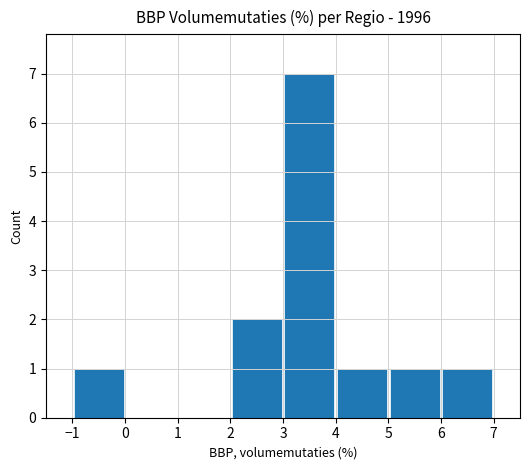

How many categories are shown in the chart?

8